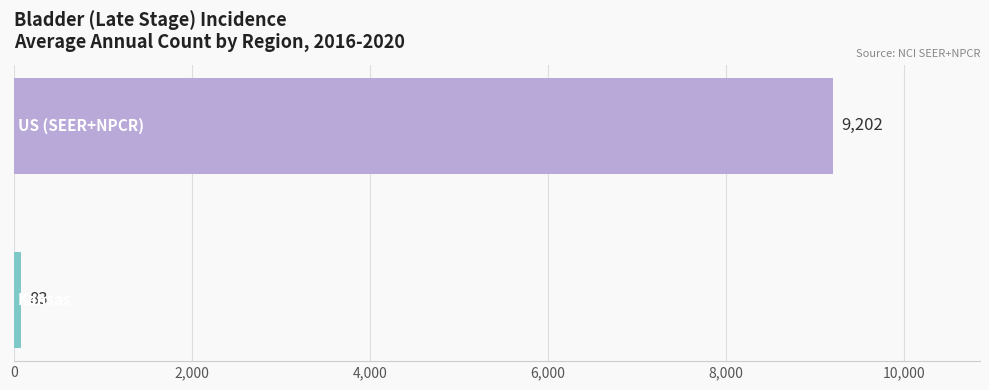

How many data points are less than 9202?

1